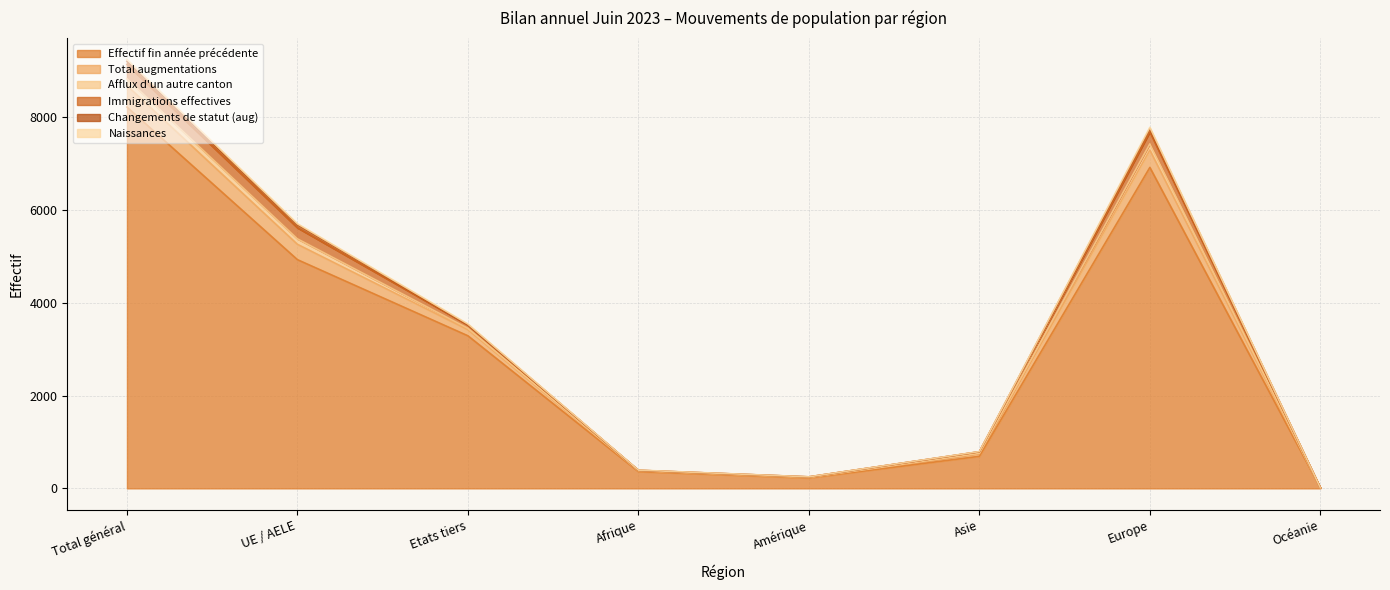

Is it true that Effectif fin année précédente equals 5862.5 at Etats tiers?

False